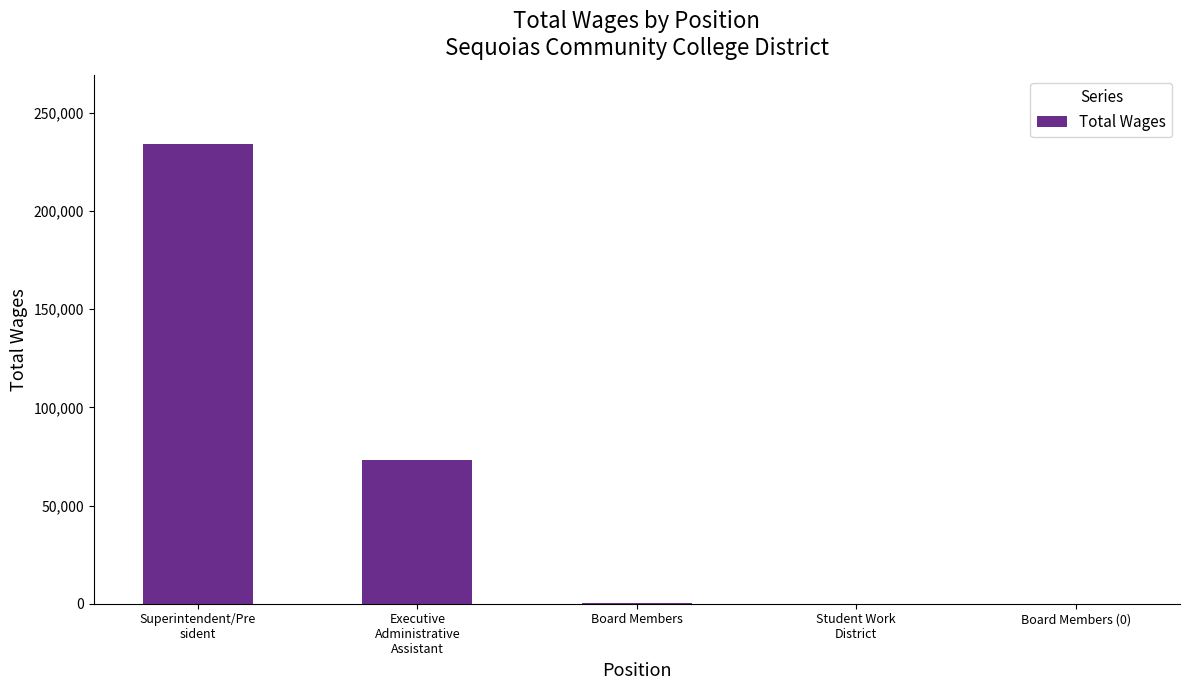

Approximately how many times larger is the value at Superintendent/Pre
sident compared to Board Members?

731.2